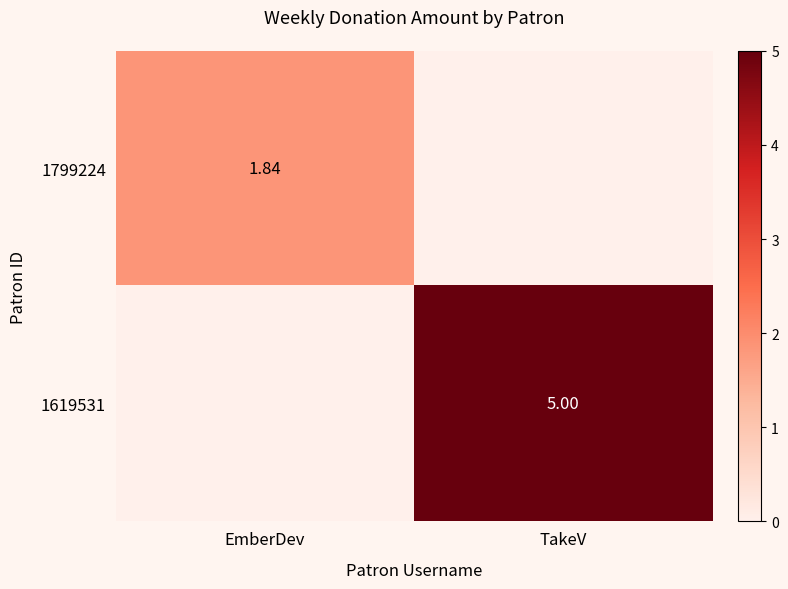

What is the difference between the highest and lowest values at TakeV?

5.0